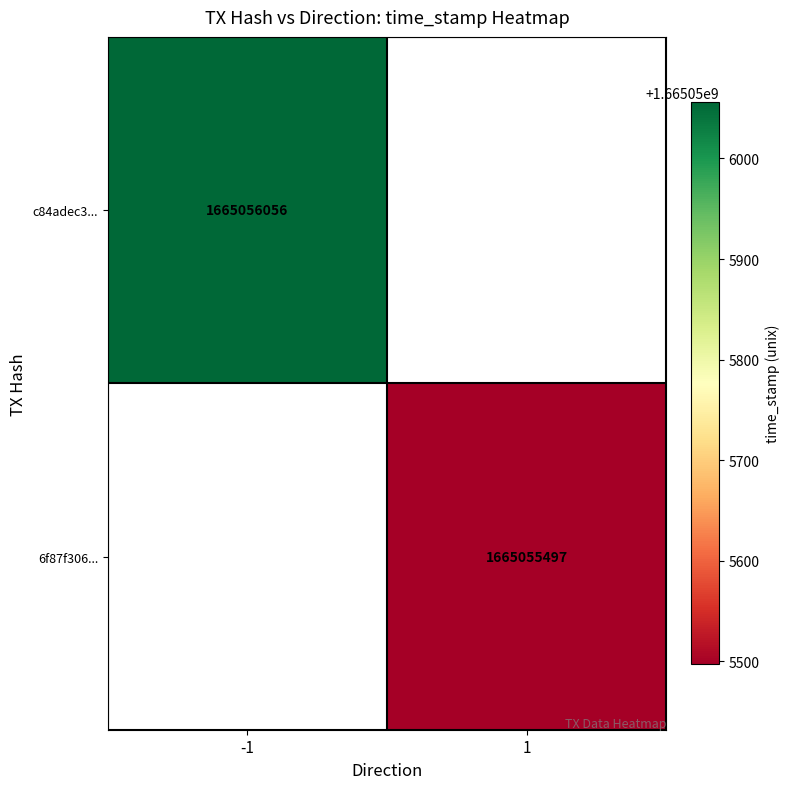

Is it true that 6f87f306f7bc1373ea97206e23ff73361af0fc1 equals 1 at direction?

True